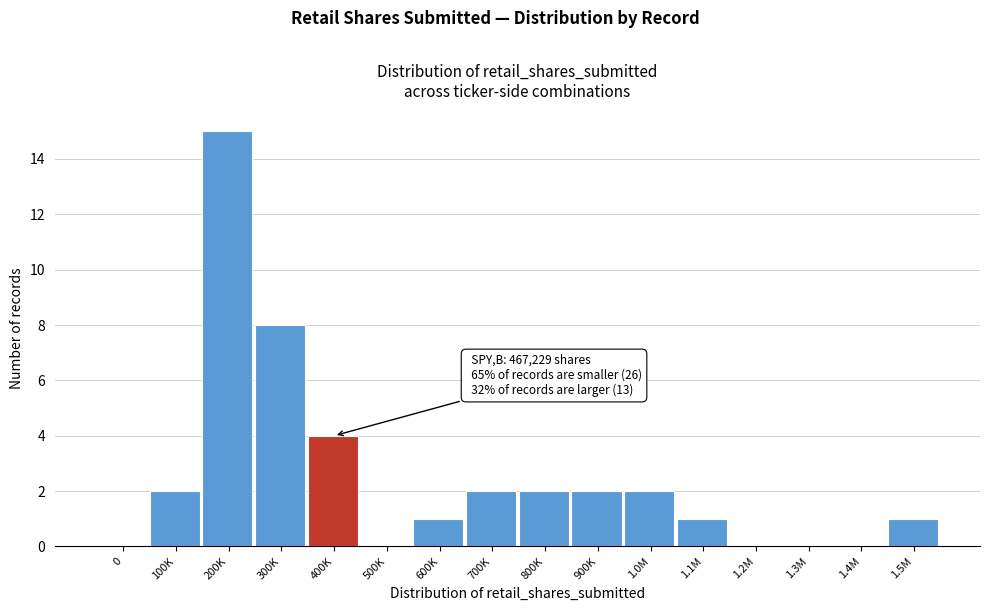

Reading left to right, what are all the values shown in this chart?

0=0	100K=2	200K=15	300K=8	400K=4	500K=0	600K=1	700K=2	800K=2	900K=2	1.0M=2	1.1M=1	1.2M=0	1.3M=0	1.4M=0	1.5M=1